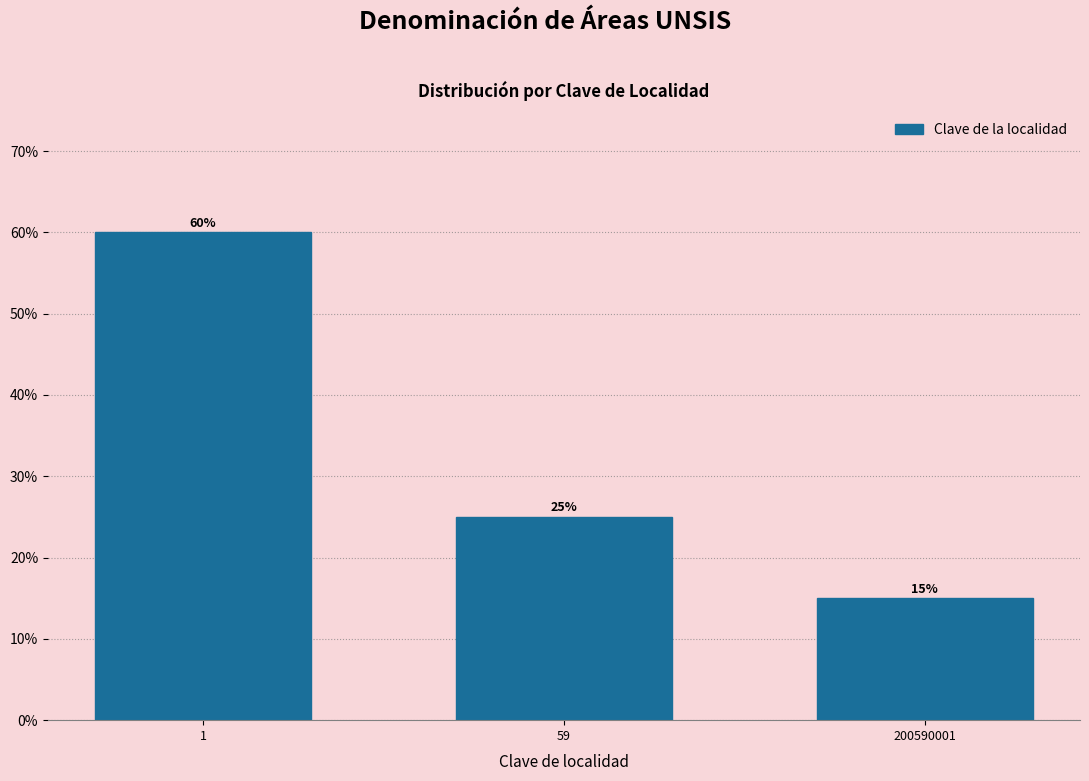

Reading right to left, list all the values displayed in this chart.

200590001=15	59=25	1=60